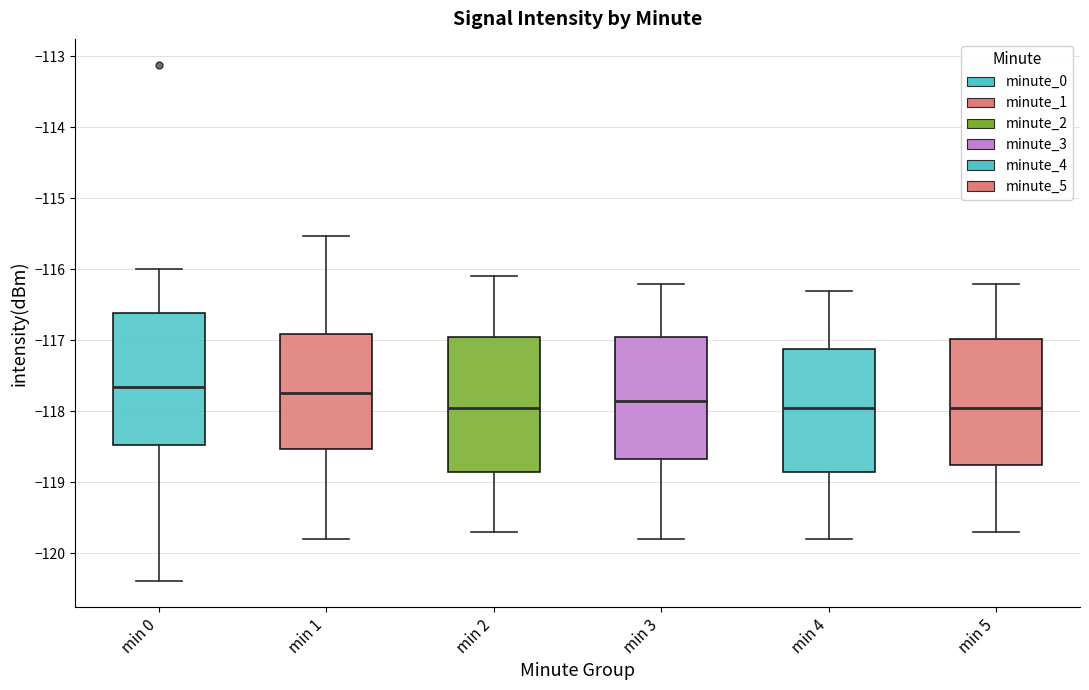

Reading left to right, read every box against the y-axis: the position of its median line, the range the box covers, and the ends of its whiskers. The values are not printed on the chart, so give them approximately, as read against the axis.

min 0: median -117.7, box -118.5 to -116.6, whiskers -120.4 to -116.0
min 1: median -117.7, box -118.5 to -116.9, whiskers -119.8 to -115.5
min 2: median -117.9, box -118.8 to -116.9, whiskers -119.7 to -116.1
min 3: median -117.8, box -118.7 to -116.9, whiskers -119.8 to -116.2
min 4: median -117.9, box -118.8 to -117.1, whiskers -119.8 to -116.3
min 5: median -117.9, box -118.7 to -117.0, whiskers -119.7 to -116.2